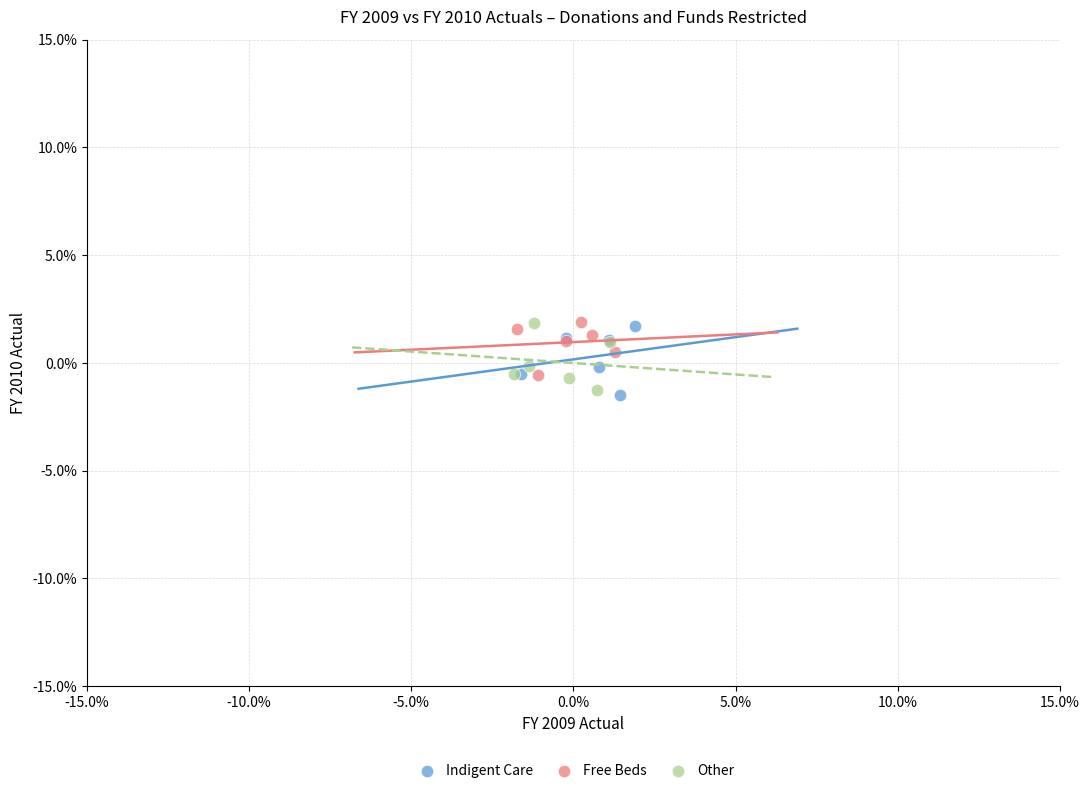

What are all the series names shown in the legend?

Indigent Care, Free Beds, Other